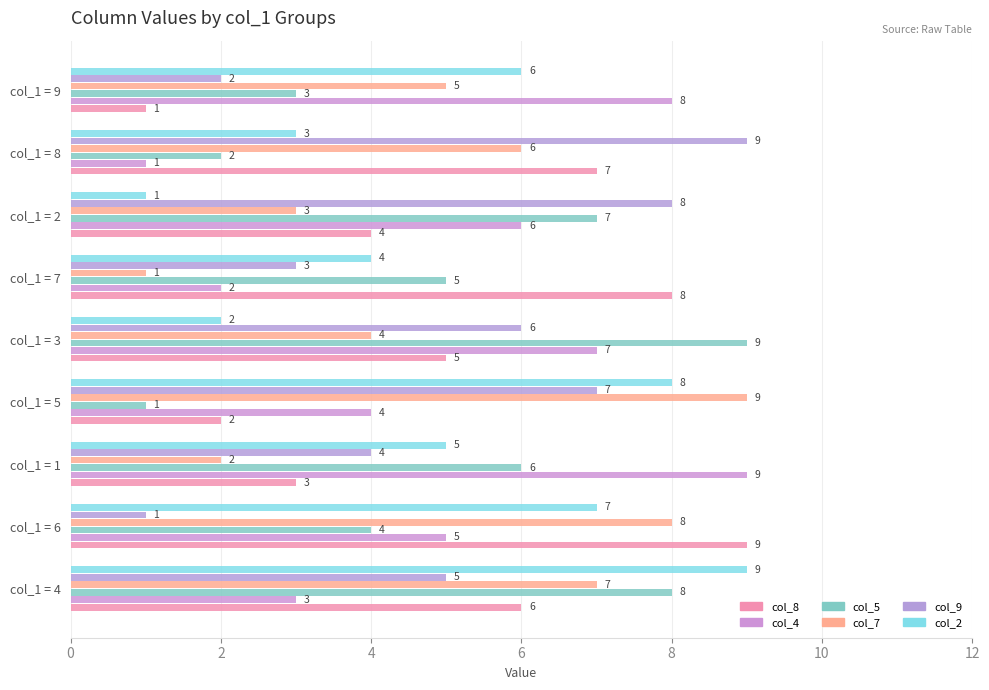

How many data points does each series have?

9